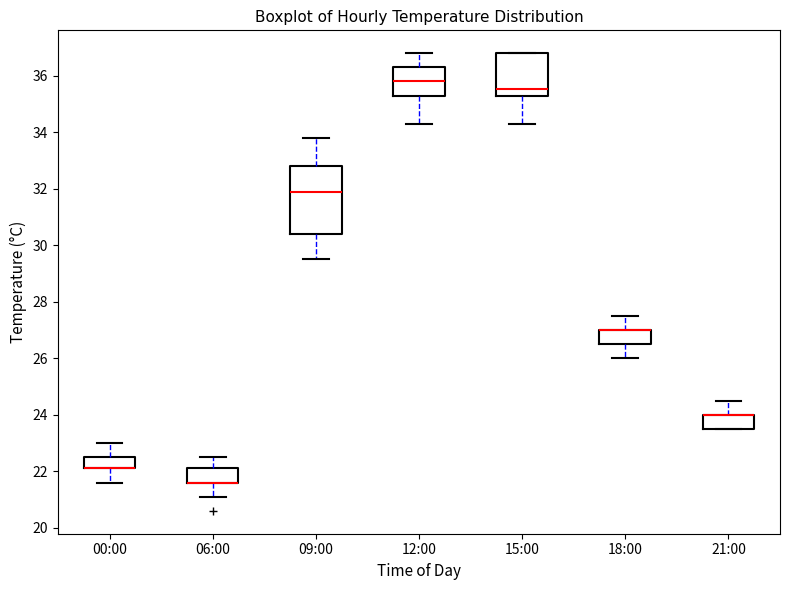

Which box is the tallest, from its lower edge to its upper edge?

09:00